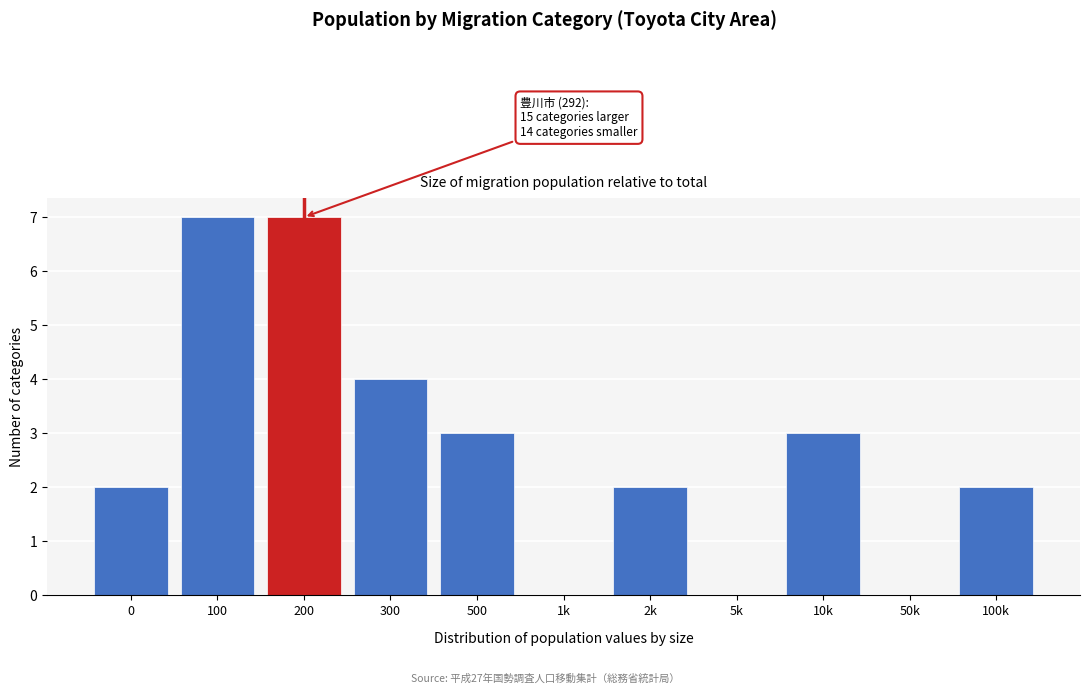

Reading left to right, transcribe all the data shown in this chart.

0=2	100=7	200=7	300=4	500=3	1k=0	2k=2	5k=0	10k=3	50k=0	100k=2